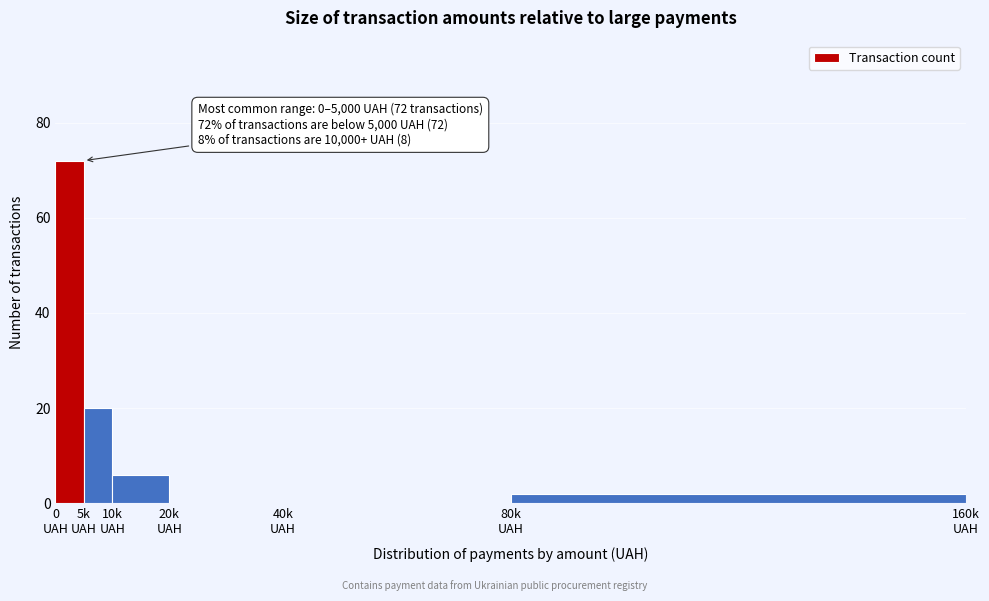

What is the greatest value displayed?

72